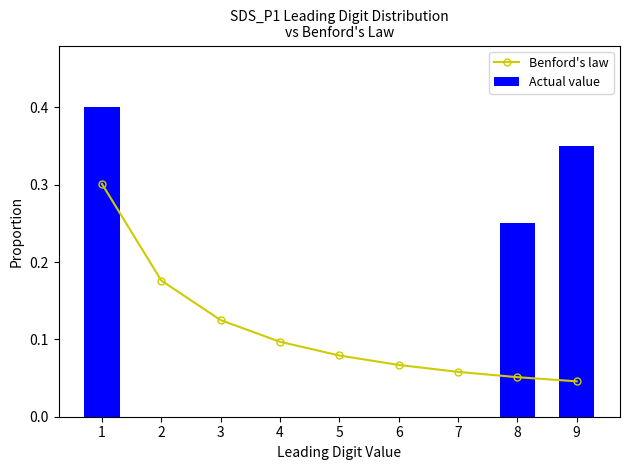

At 4, list the series in order from smallest to largest.

Actual value, Benford's law